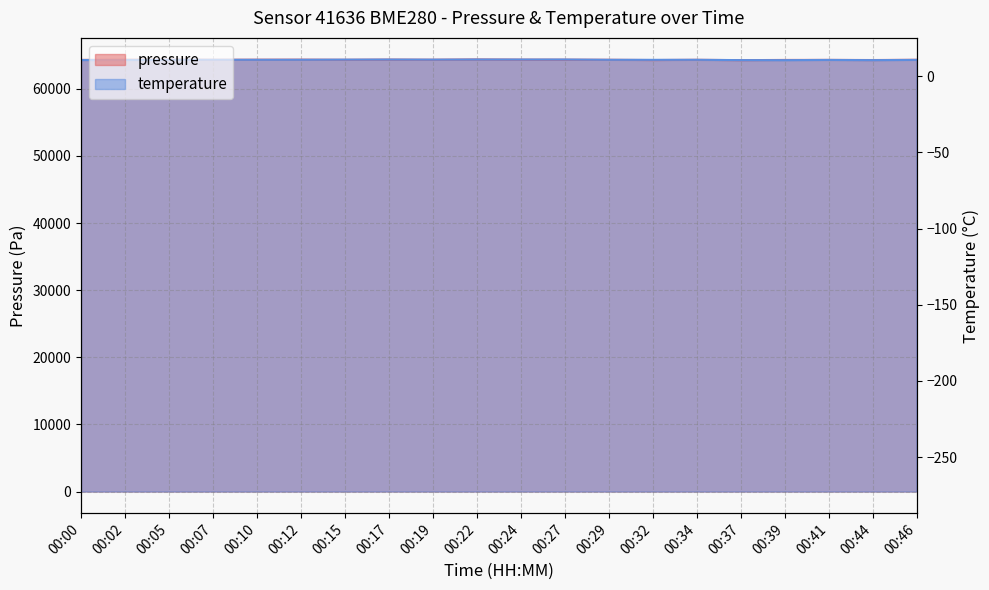

How many intersections are there between pressure and temperature?

6